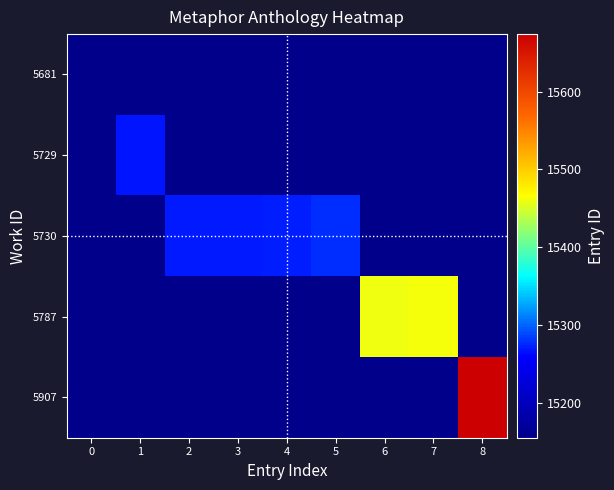

Reading left to right, extract all data points from this chart.

5681: 0=15155	1=0	2=0	3=0	4=0	5=0	6=0	7=0	8=0
5729: 0=0	1=15268	2=0	3=0	4=0	5=0	6=0	7=0	8=0
5730: 0=0	1=0	2=15269	3=15270	4=15272	5=15278	6=0	7=0	8=0
5787: 0=0	1=0	2=0	3=0	4=0	5=0	6=15461	7=15462	8=0
5907: 0=0	1=0	2=0	3=0	4=0	5=0	6=0	7=0	8=15674